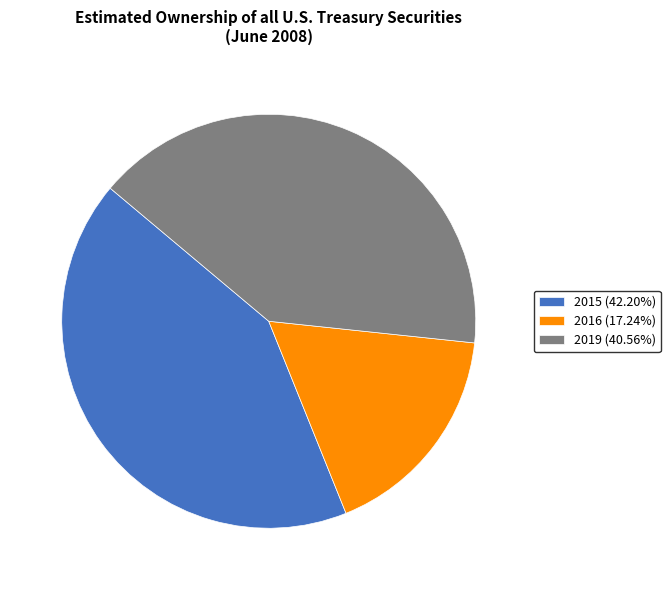

How many slices are in this pie chart?

3